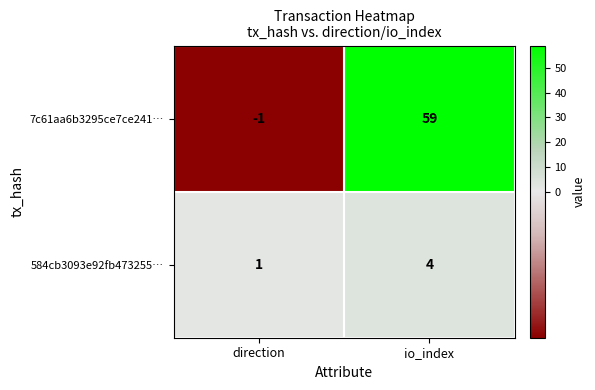

Is it true that 7c61aa6b3295ce7ce241… equals 94 at io_index?

False